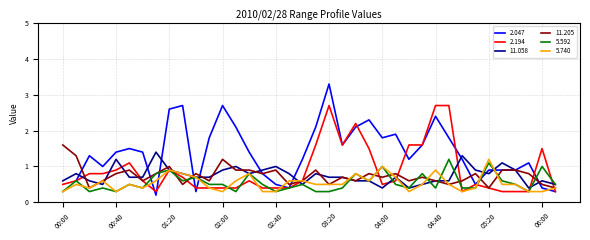

What is the difference between the second highest and second lowest values in the 5.592 series?

0.8